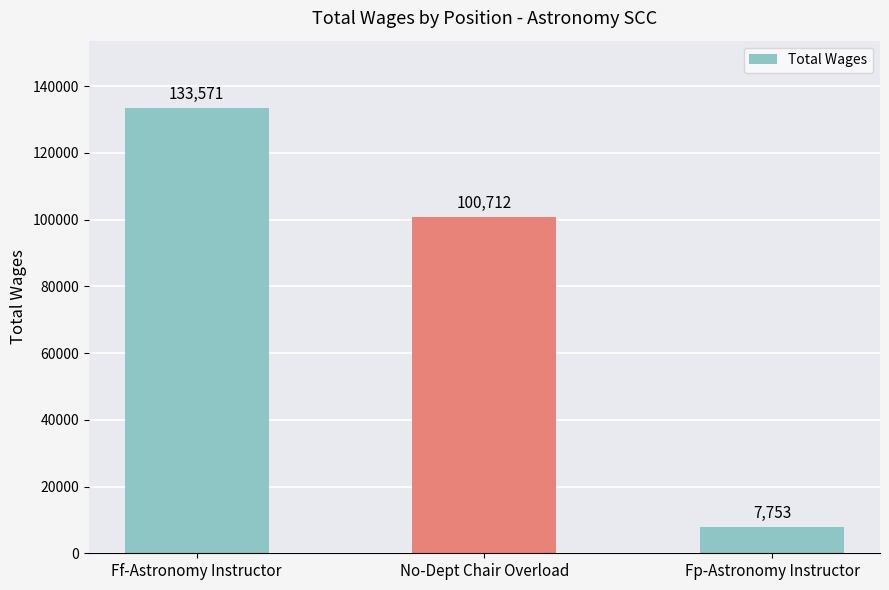

What is the difference between the second highest and minimum values?

92959